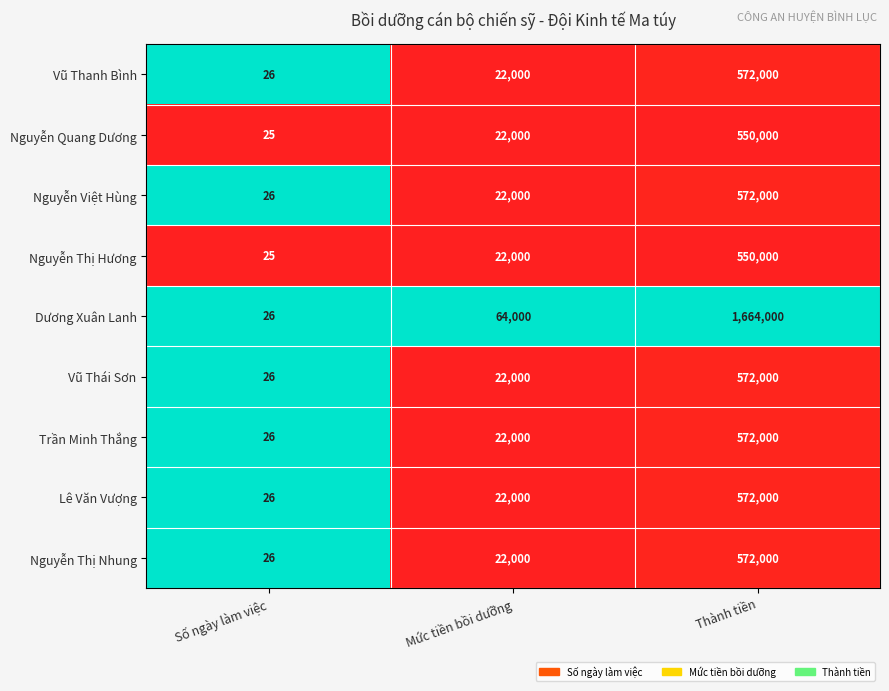

Reading right to left, what are all the values shown in this chart?

Vũ Thanh Bình: Thành tiền=572000	Mức tiền bồi dưỡng=22000	Số ngày làm việc=26
Nguyễn Quang Dương: Thành tiền=550000	Mức tiền bồi dưỡng=22000	Số ngày làm việc=25
Nguyễn Việt Hùng: Thành tiền=572000	Mức tiền bồi dưỡng=22000	Số ngày làm việc=26
Nguyễn Thị Hương: Thành tiền=550000	Mức tiền bồi dưỡng=22000	Số ngày làm việc=25
Dương Xuân Lanh: Thành tiền=1664000	Mức tiền bồi dưỡng=64000	Số ngày làm việc=26
Vũ Thái Sơn: Thành tiền=572000	Mức tiền bồi dưỡng=22000	Số ngày làm việc=26
Trần Minh Thắng: Thành tiền=572000	Mức tiền bồi dưỡng=22000	Số ngày làm việc=26
Lê Văn Vượng: Thành tiền=572000	Mức tiền bồi dưỡng=22000	Số ngày làm việc=26
Nguyễn Thị Nhung: Thành tiền=572000	Mức tiền bồi dưỡng=22000	Số ngày làm việc=26